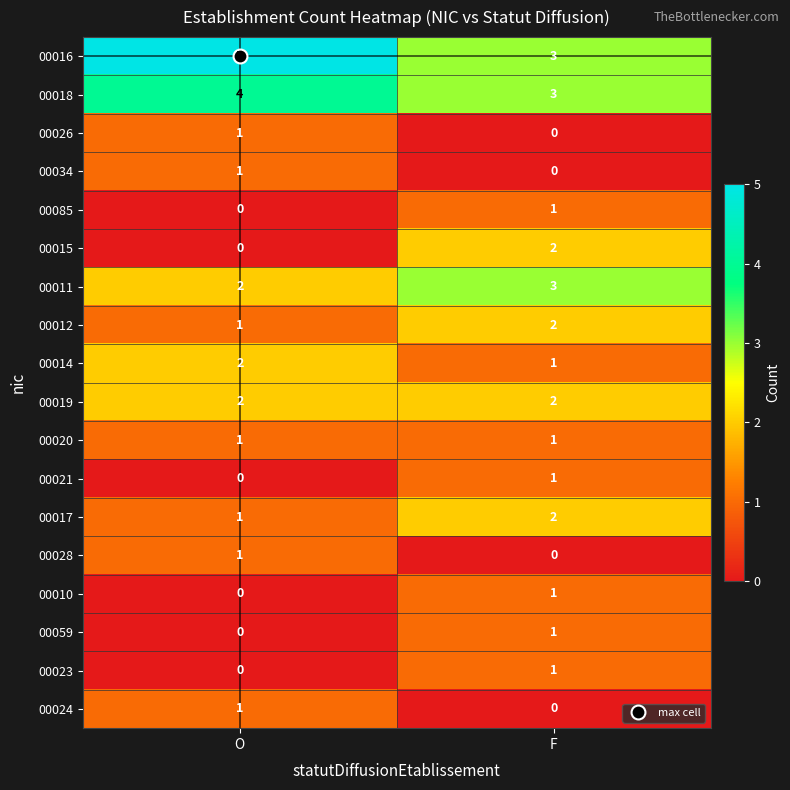

What is the sum of all 00011 values?

5